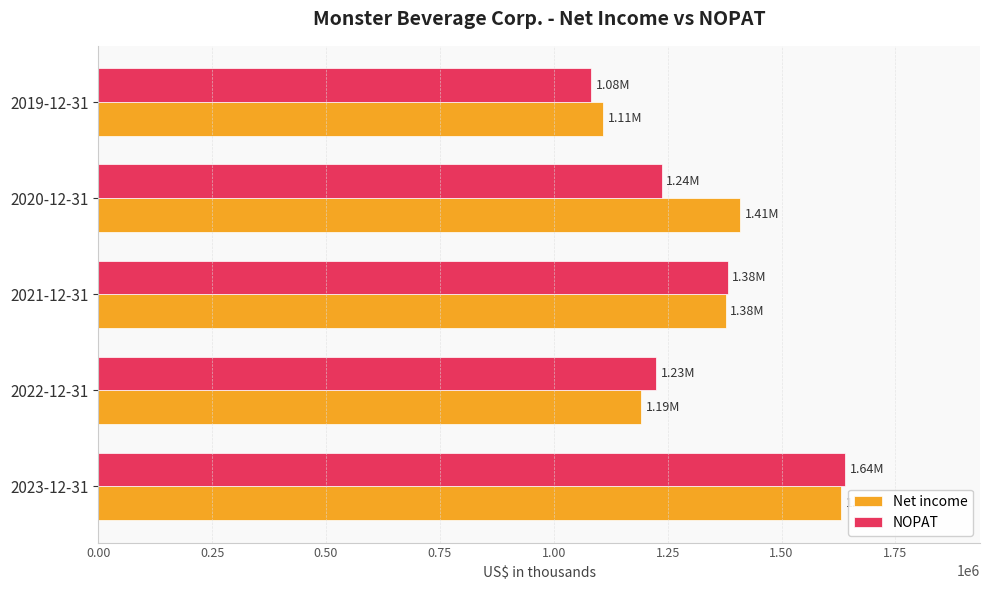

At which label is Net income closest to 1369411?

2021-12-31